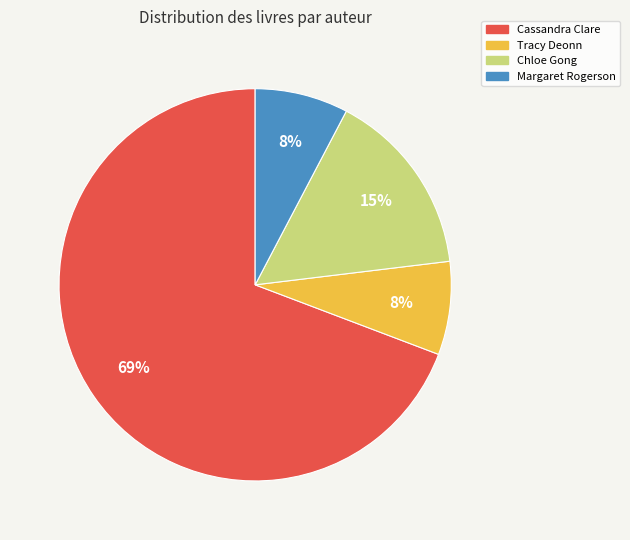

Is the sum of Cassandra Clare and Margaret Rogerson greater than half?

Yes